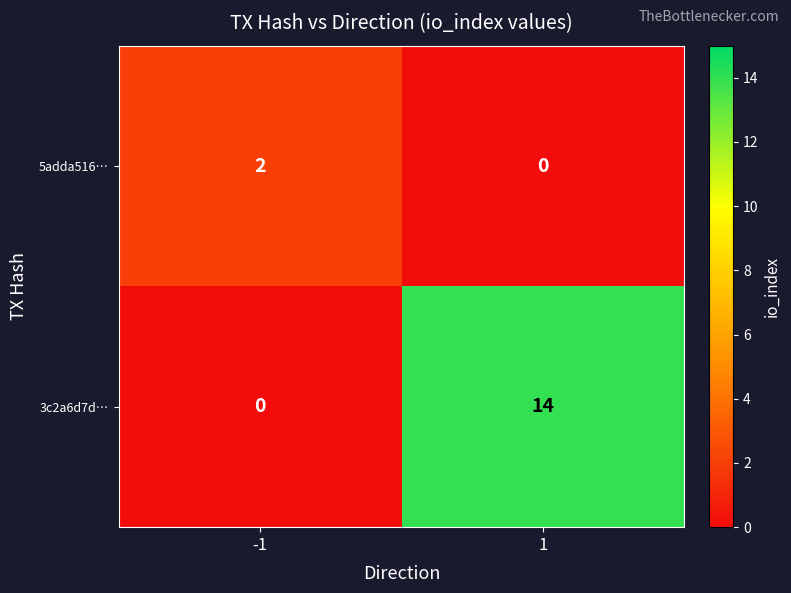

Rank the series at -1 from lowest to highest value.

3c2a6d7d…, 5adda516…